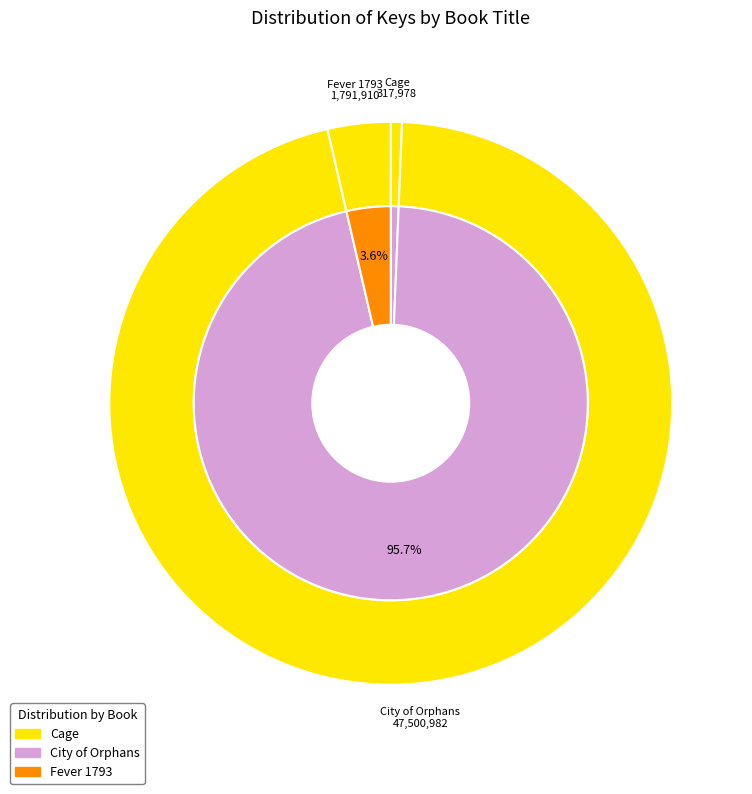

What percentage do Cage and Fever 1793 together represent?

4.3%